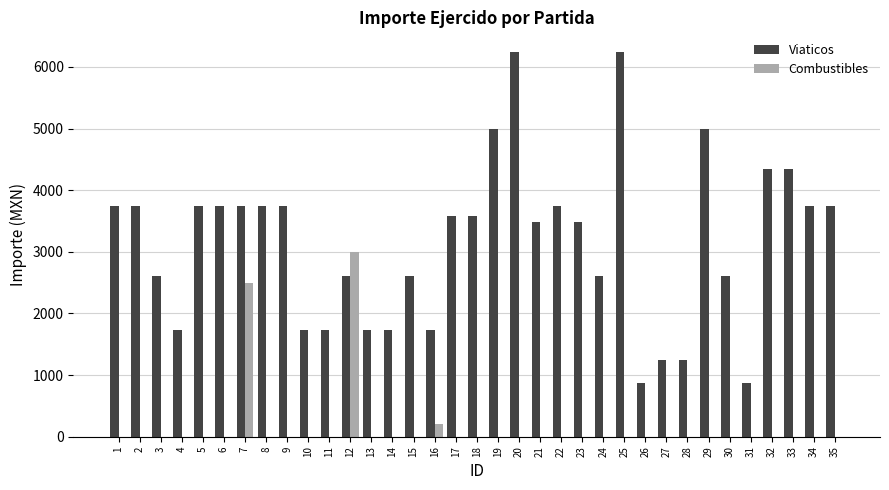

Between 6 and 19, which series saw the biggest shift?

Viaticos